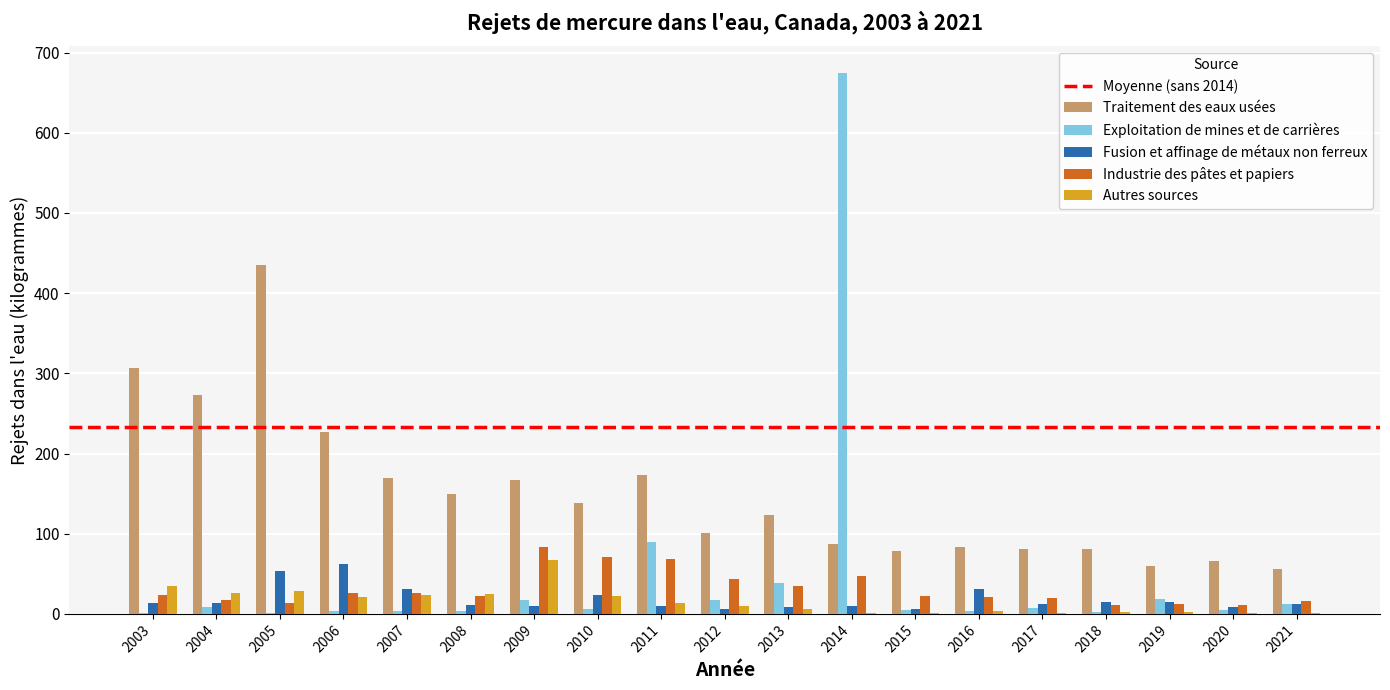

At which category does the chart reach its peak across all series?

2014